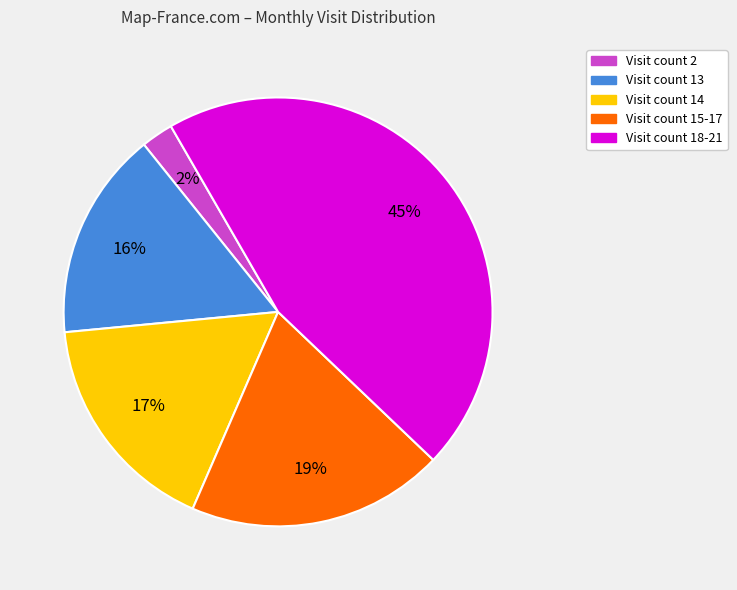

Between Visit count 13 and Visit count 2, which is larger?

Visit count 13